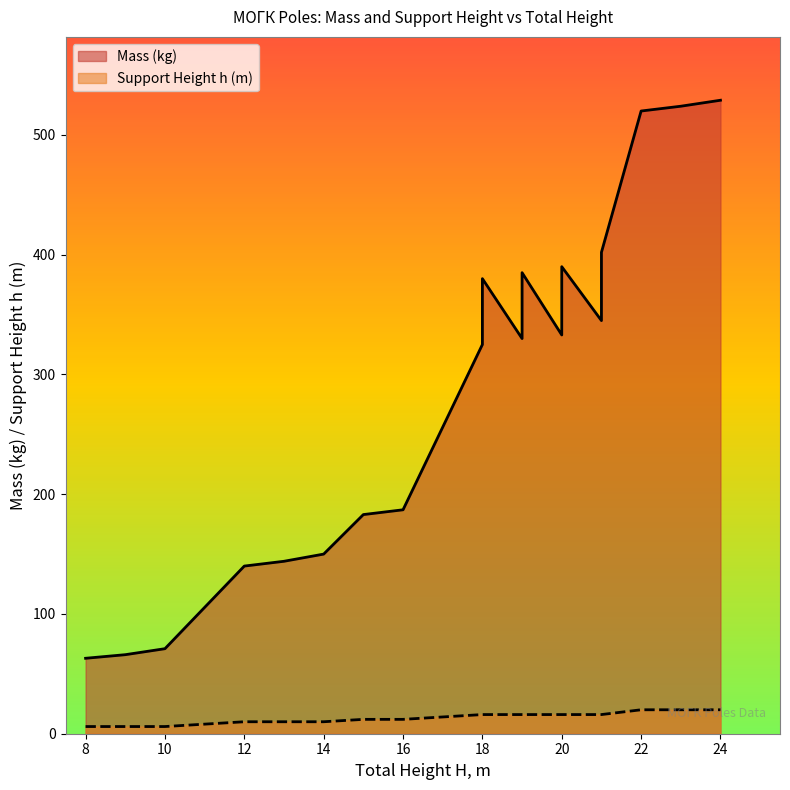

Which series changed the most between 19 and 20?

Mass (kg)